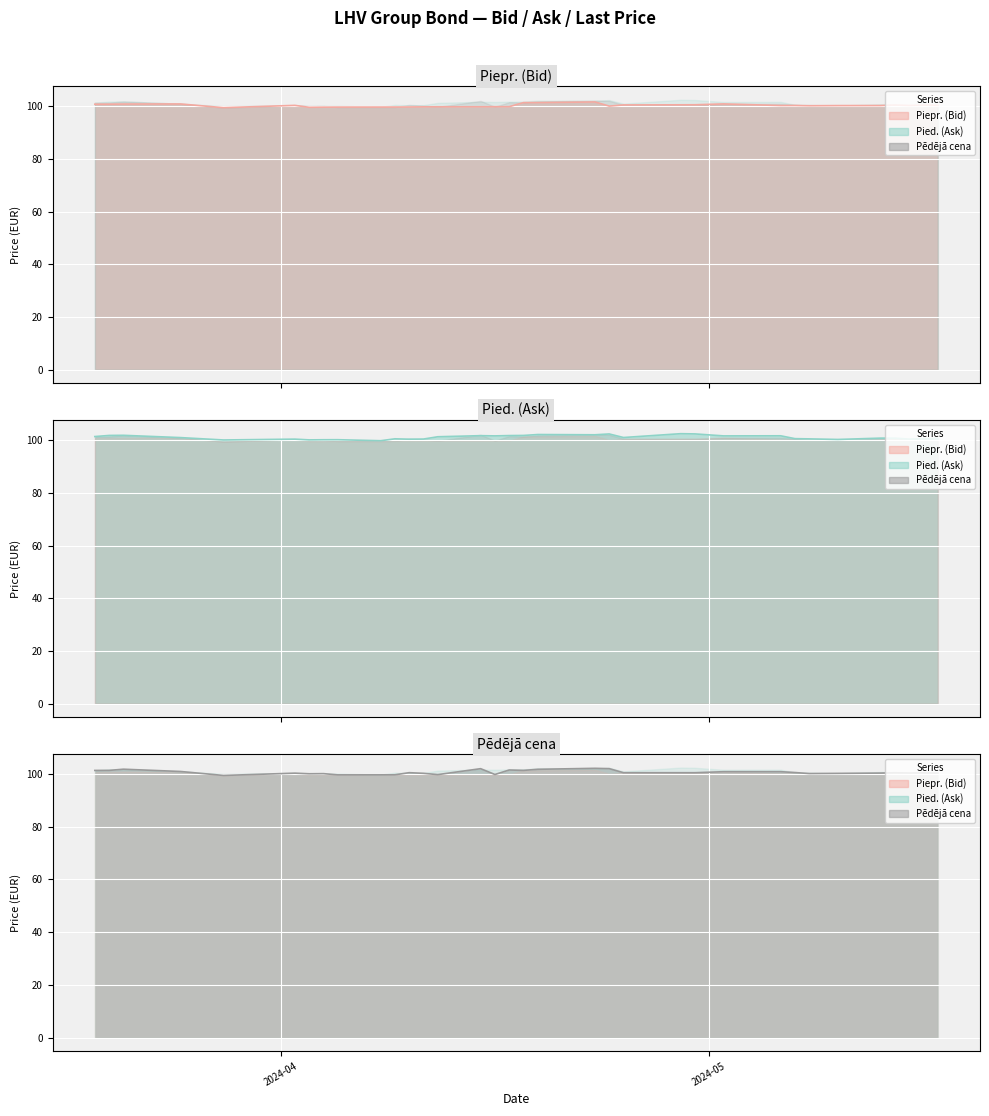

Which series has the largest total across all categories?

Pied. (Ask)